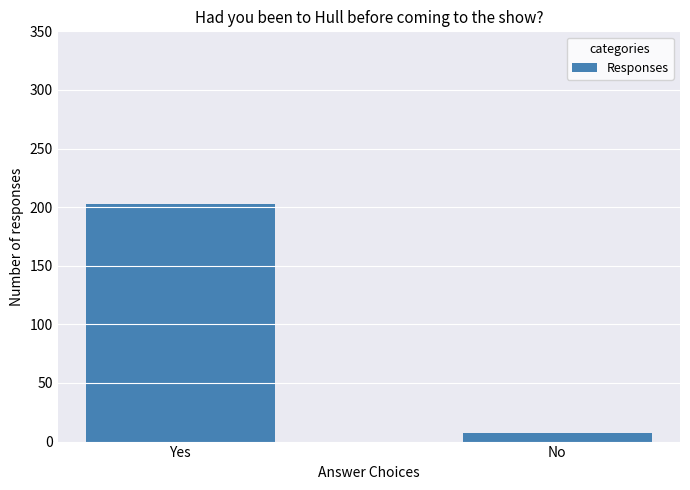

What is the value of the 2nd bar from the left?

7